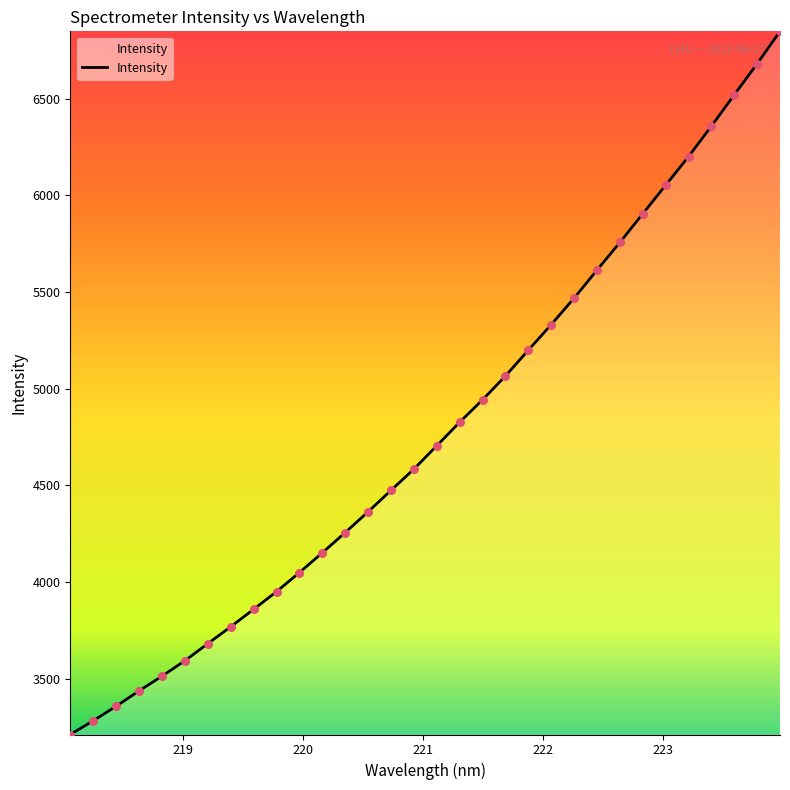

What is the difference between the maximum and minimum values?

3634.9